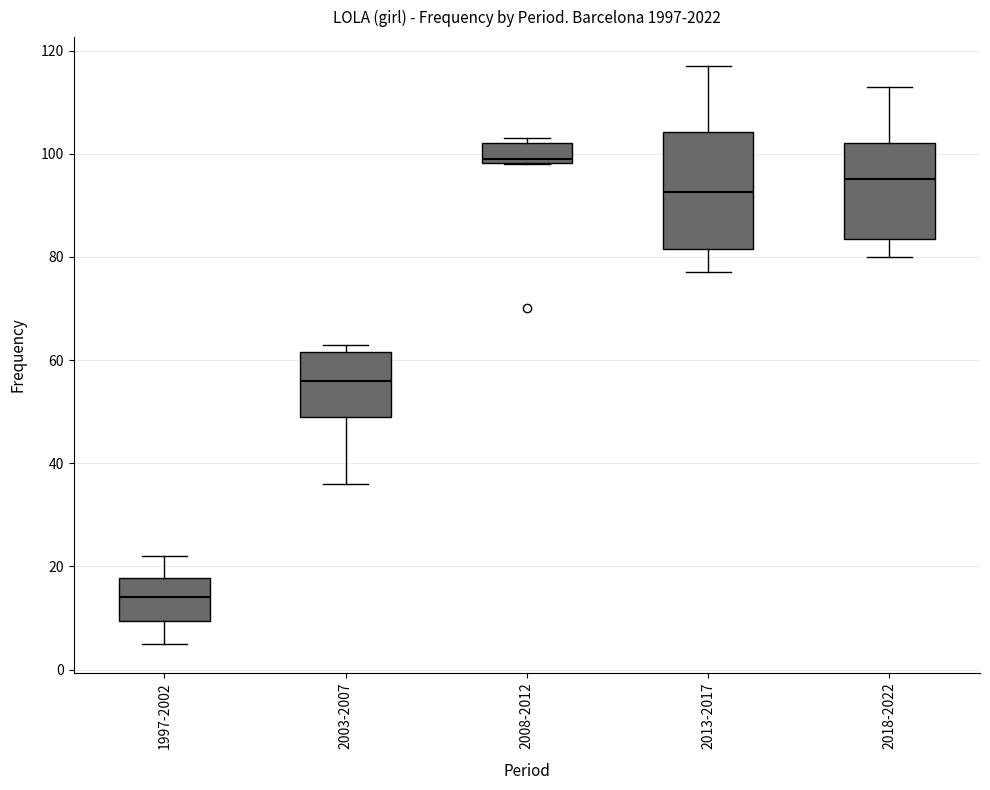

Where is the upper edge of the box for 2008-2012 on the y-axis? The values are not printed on the chart, so give them approximately, as read against the axis.

102